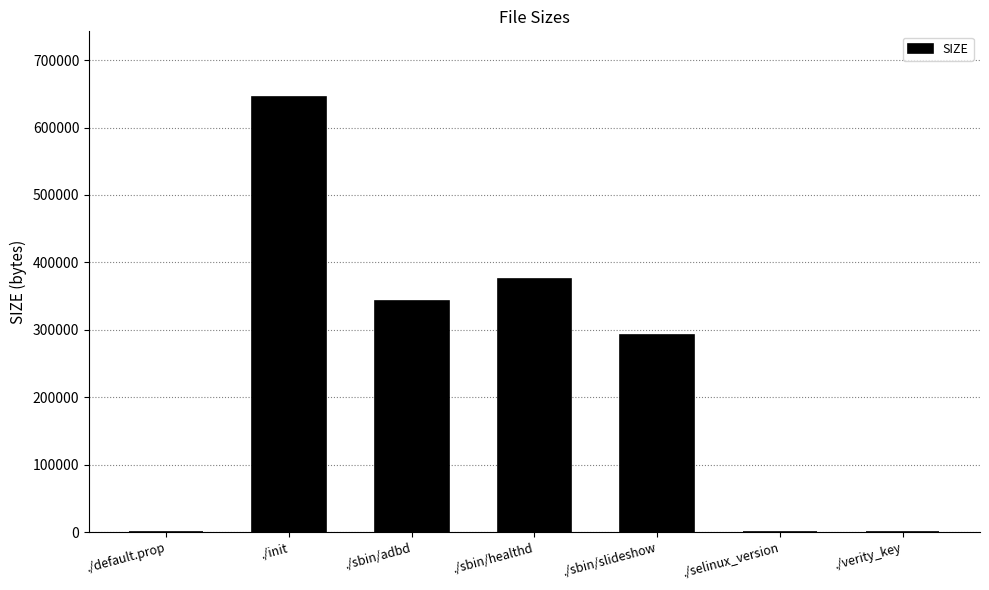

Read the value at ./sbin/healthd.

375308